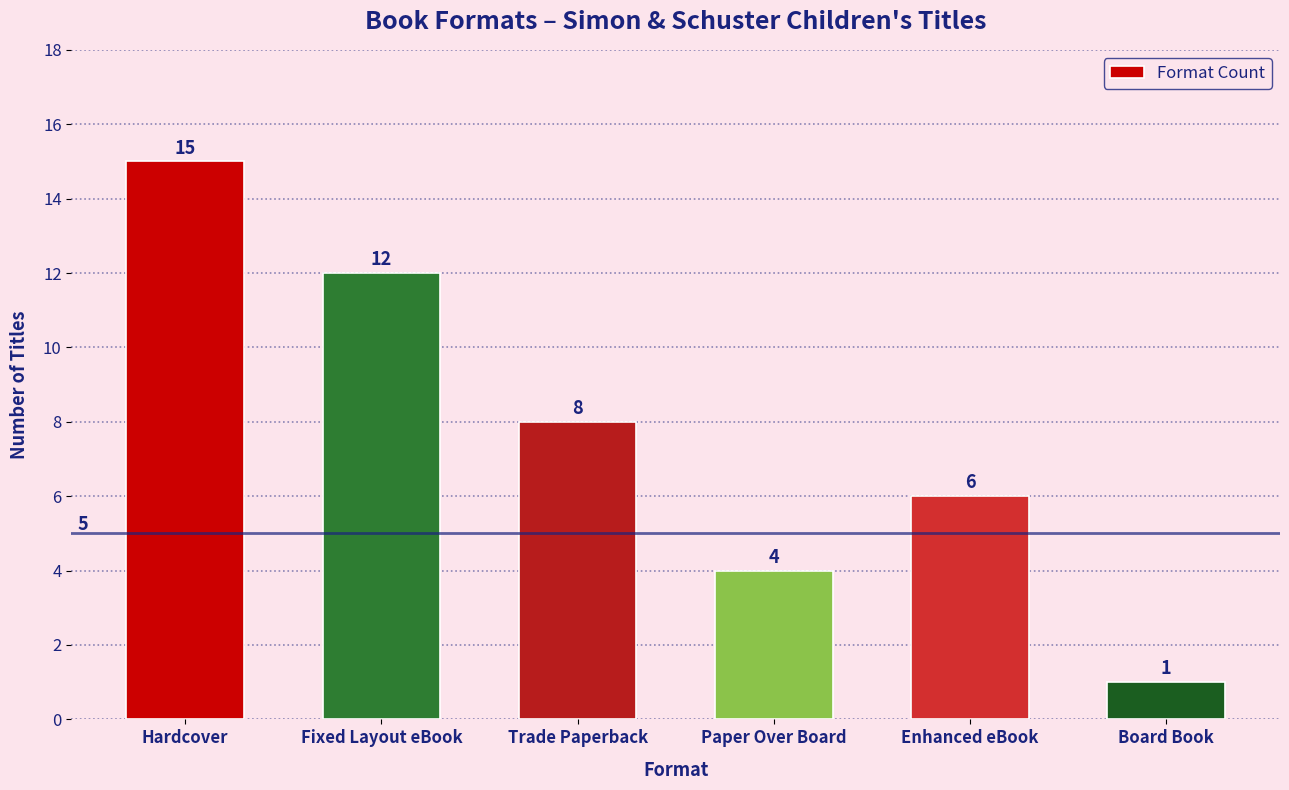

List the labels in order of value, largest first.

Hardcover, Fixed Layout eBook, Trade Paperback, Enhanced eBook, Paper Over Board, Board Book